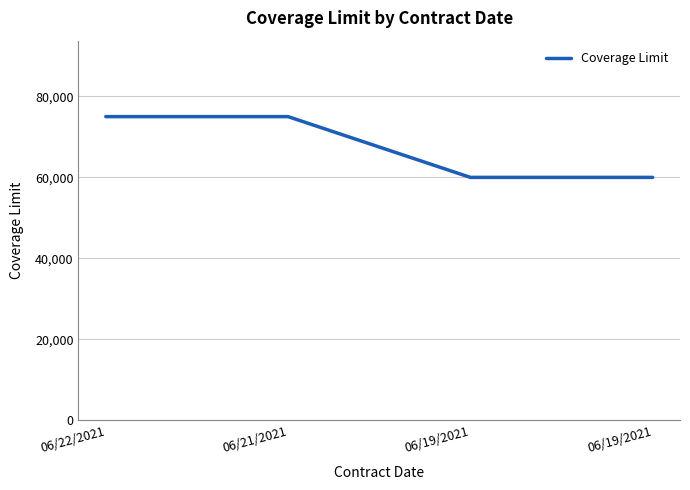

What value does the data have at 06/19/2021, to the nearest 50?

60000